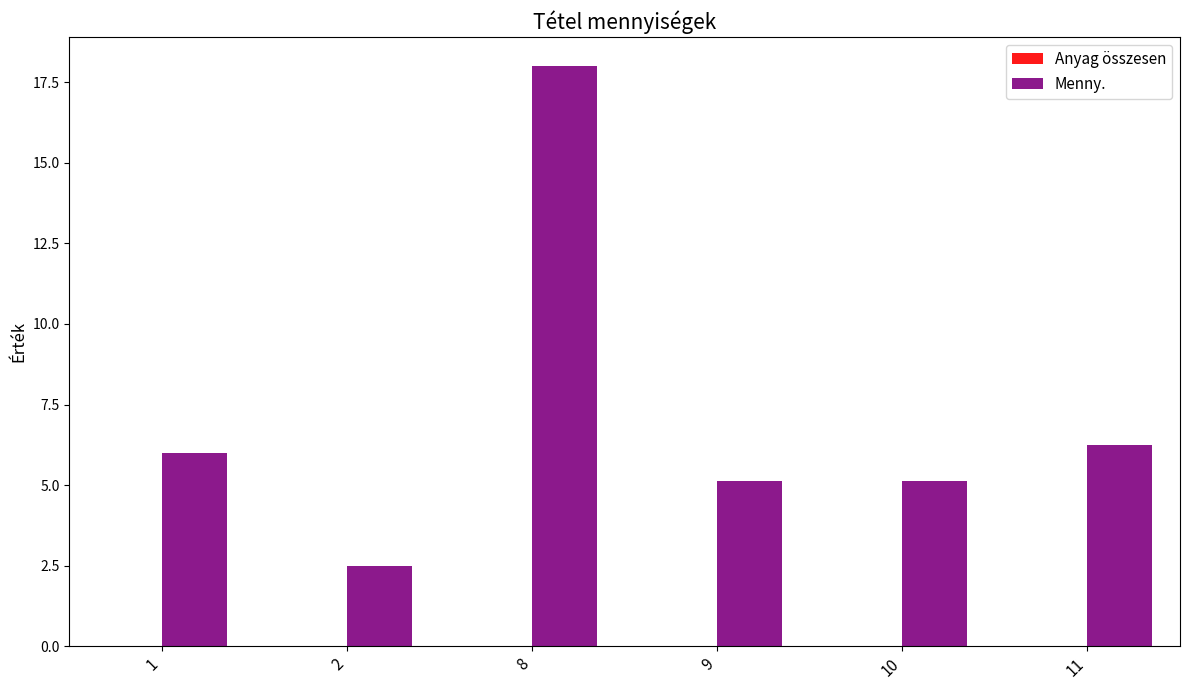

True or false: the data shows 1.2 at 9.

False